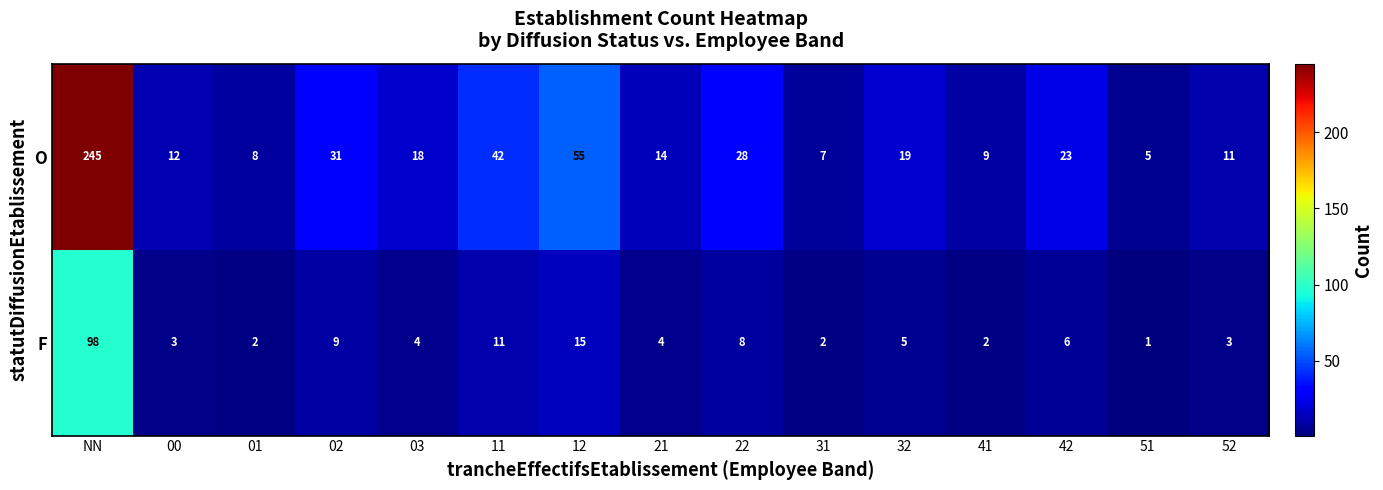

What is the difference between the maximum and second lowest values in the O series?

238